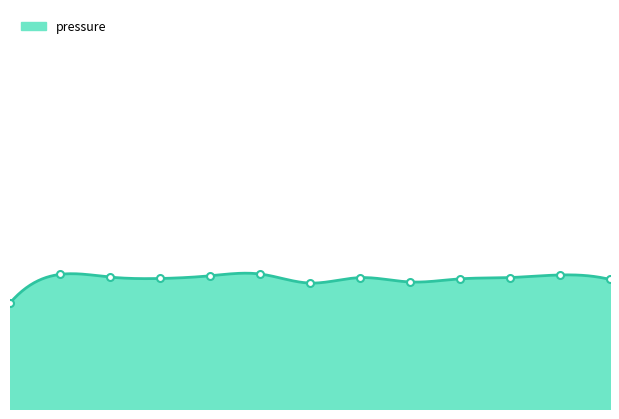

What is the sum of the values at 10:30 and 15:00?

188182.1